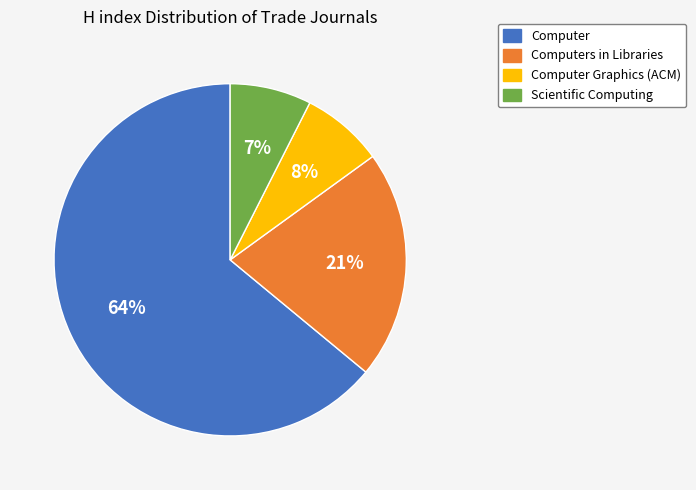

What percentage is the Computer slice, to the nearest percent?

64%